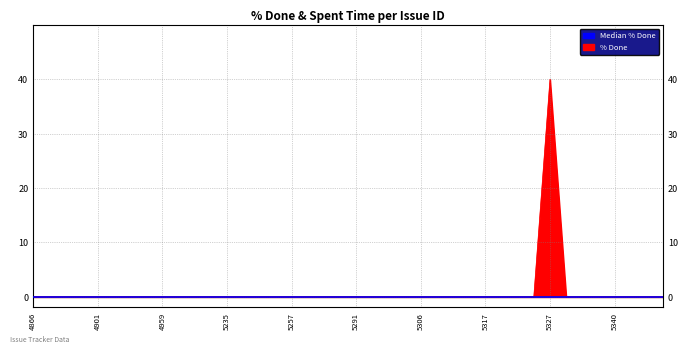

Does the chart display data point markers on the line(s)?

No